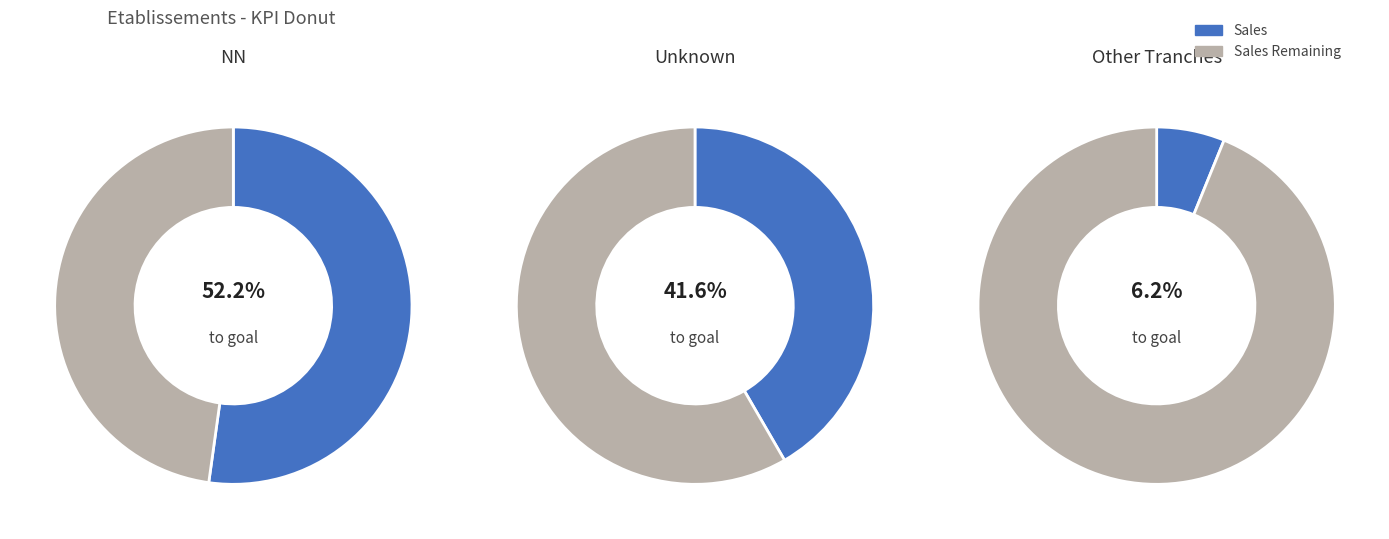

Which category has the biggest portion of the pie?

NN